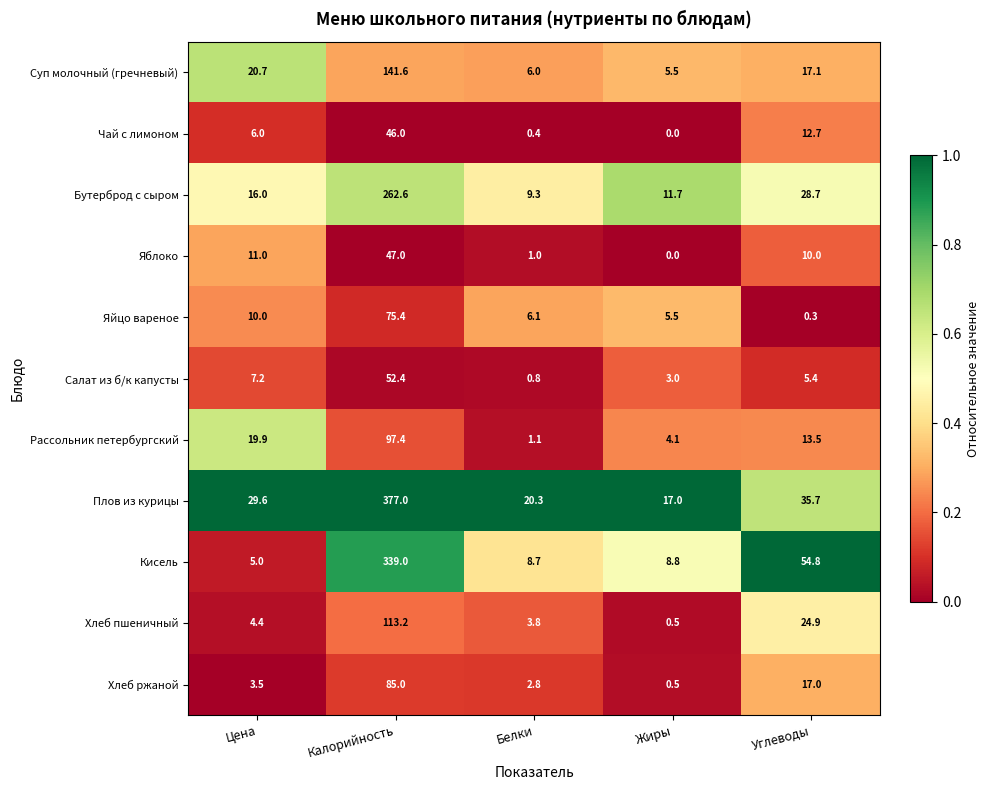

At which label is Кисель closest to 172?

Углеводы